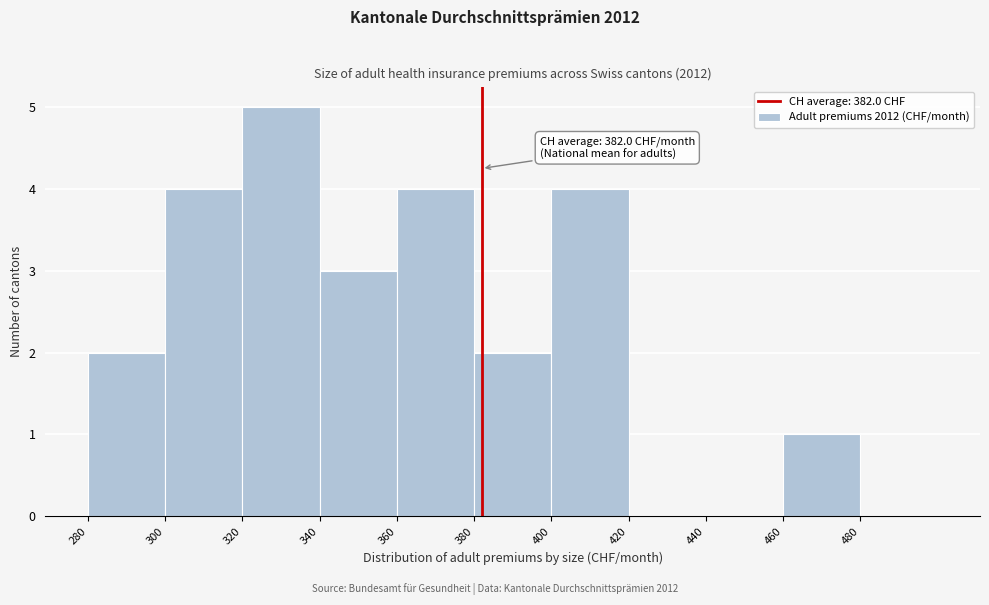

Over which range of the x-axis is the bar tallest?

320 to 340